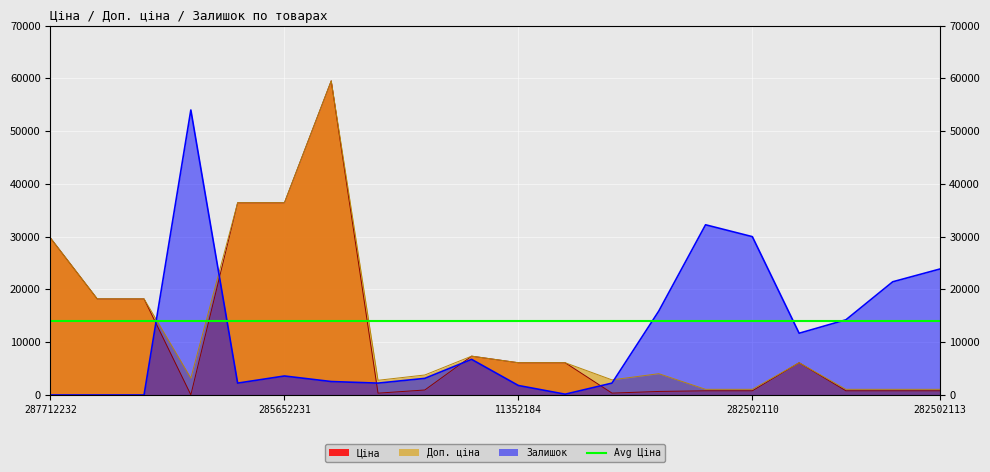

Between 287692233 and 282502117, which series saw the biggest shift?

Залишок